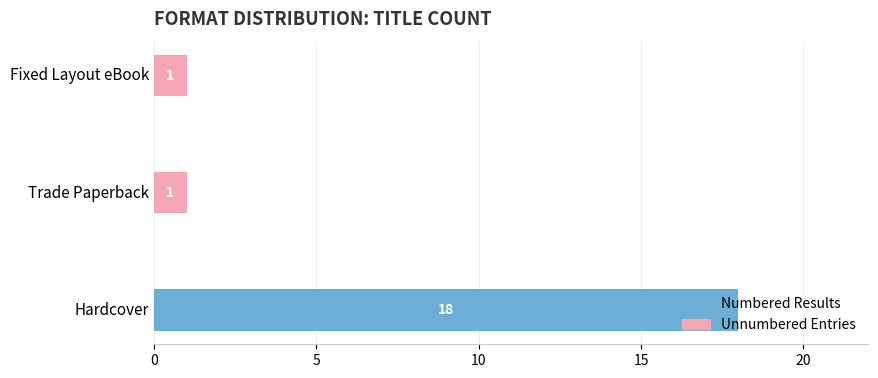

At which category is the sum across all series the highest?

Hardcover